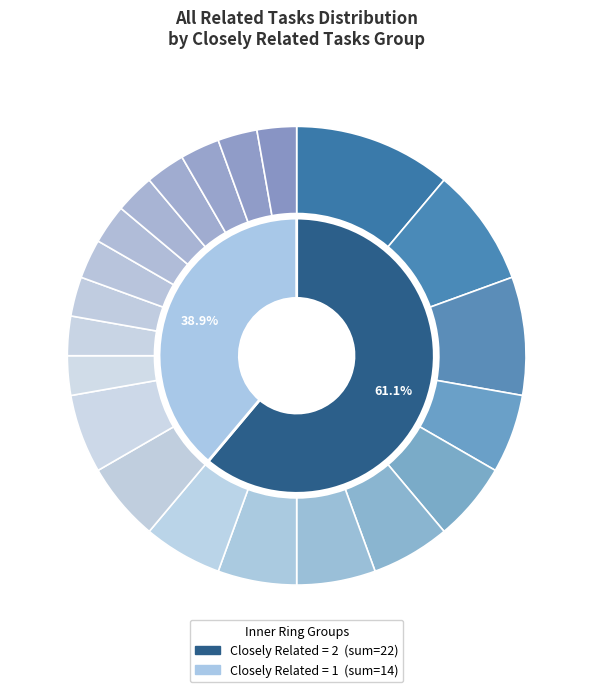

Count the number of slices in the pie.

21